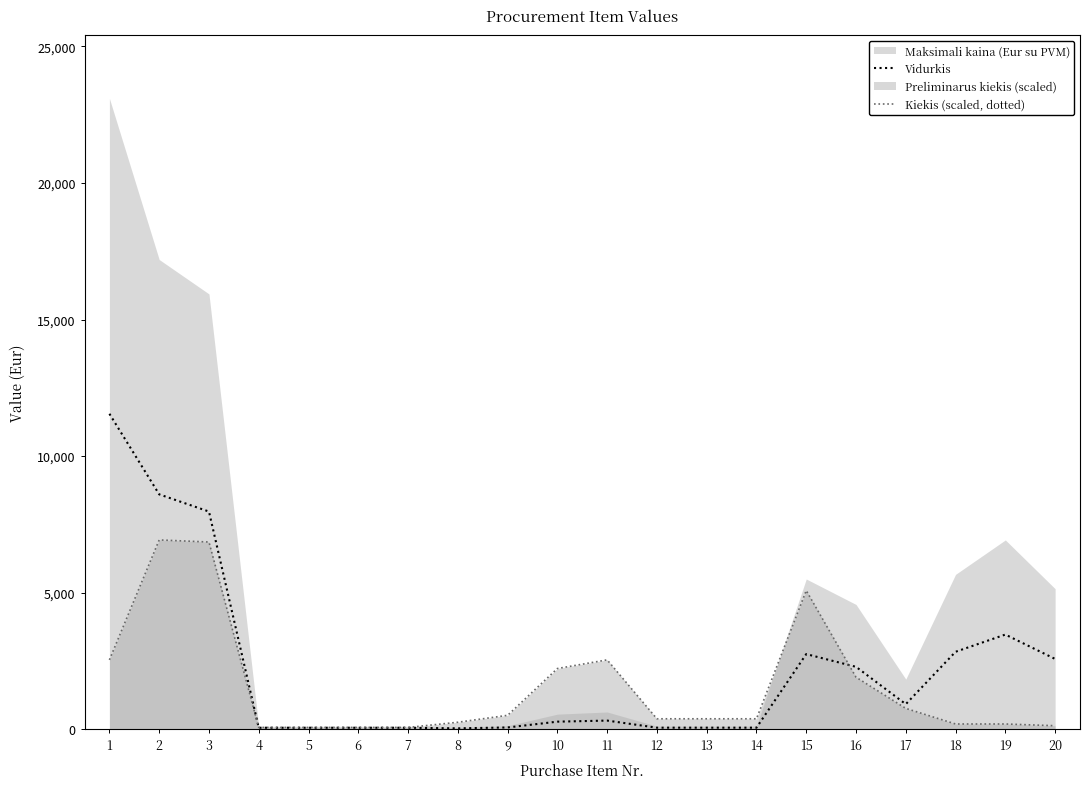

The value of Kiekis (scaled, dotted) at 17 is 761.5. True or false?

True